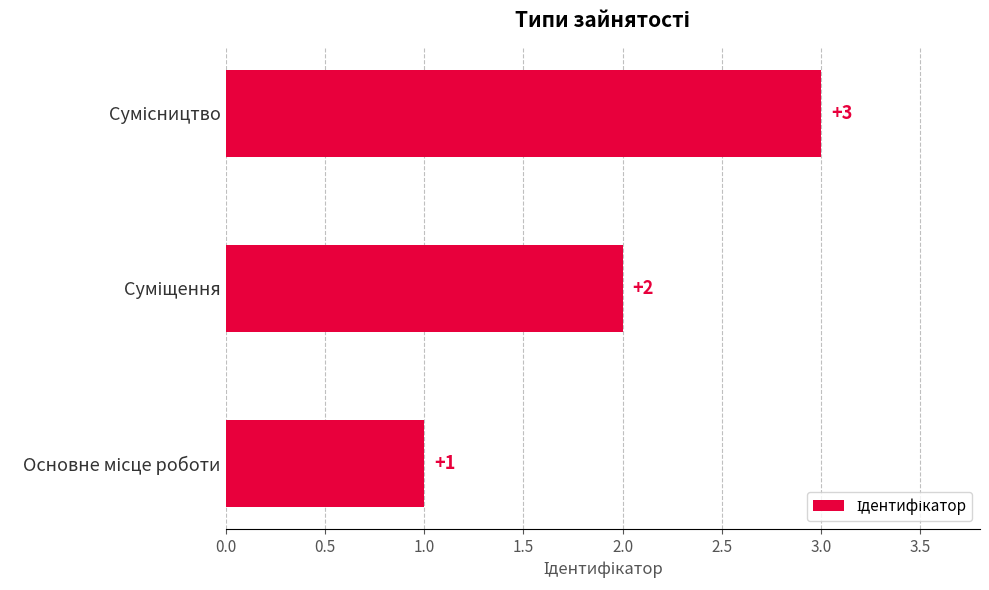

What is the sum of all values?

6